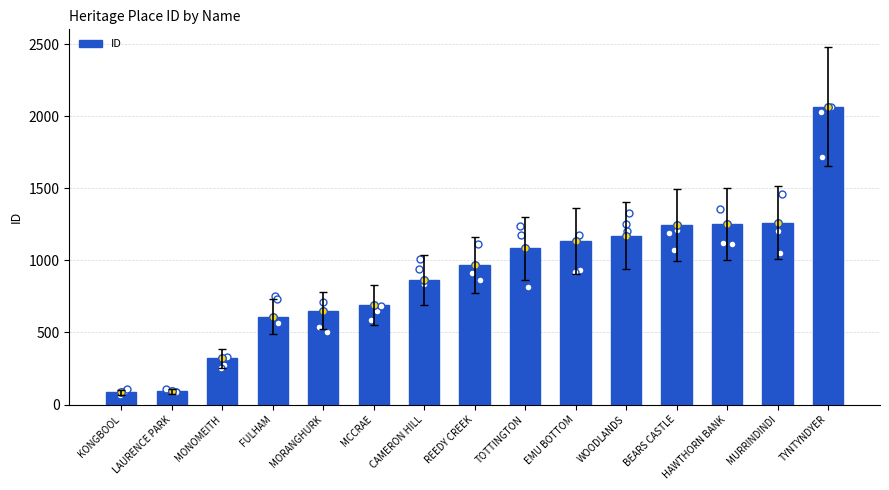

Which has a higher value, REEDY CREEK or LAURENCE PARK?

REEDY CREEK